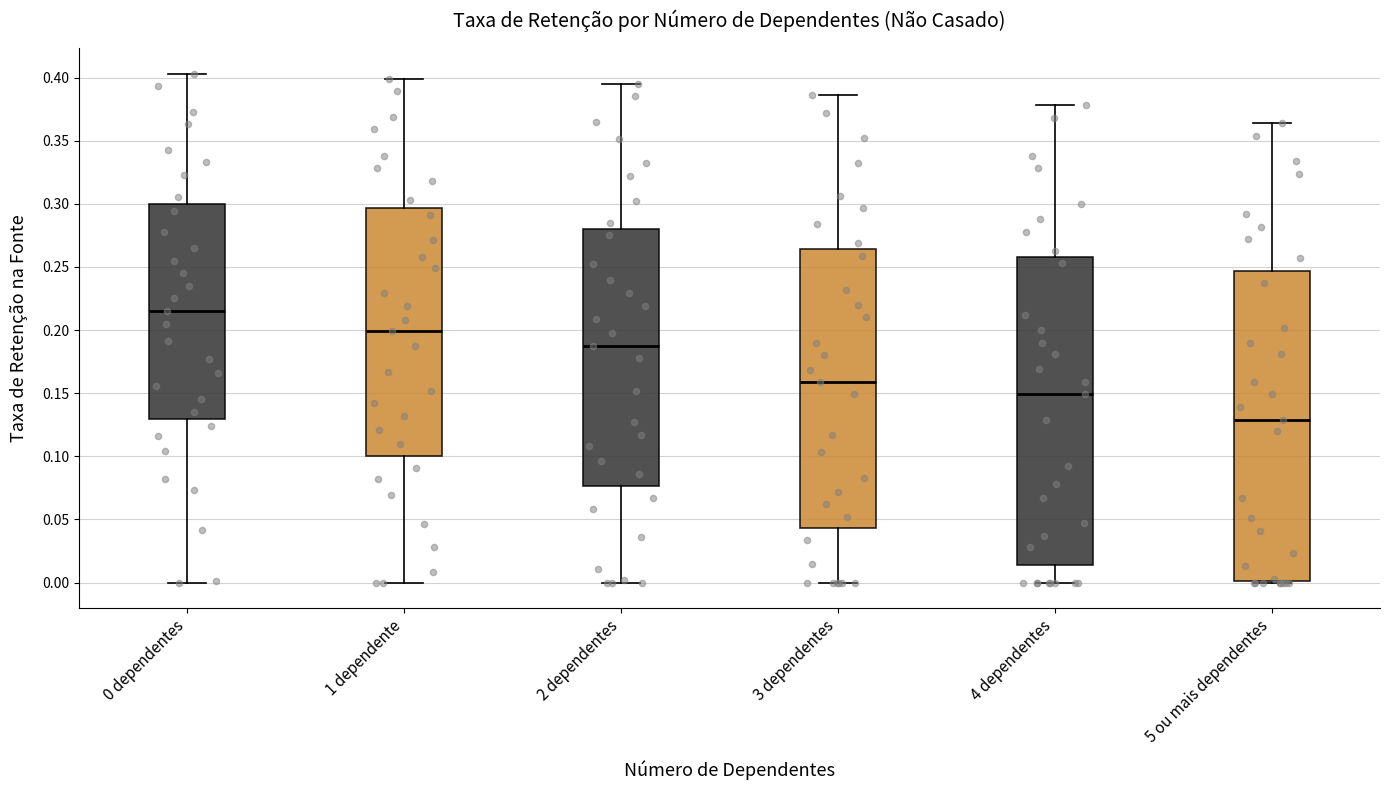

Where does the median line of the box for 5 ou mais dependentes sit on the y-axis? The values are not printed on the chart, so give them approximately, as read against the axis.

0.130